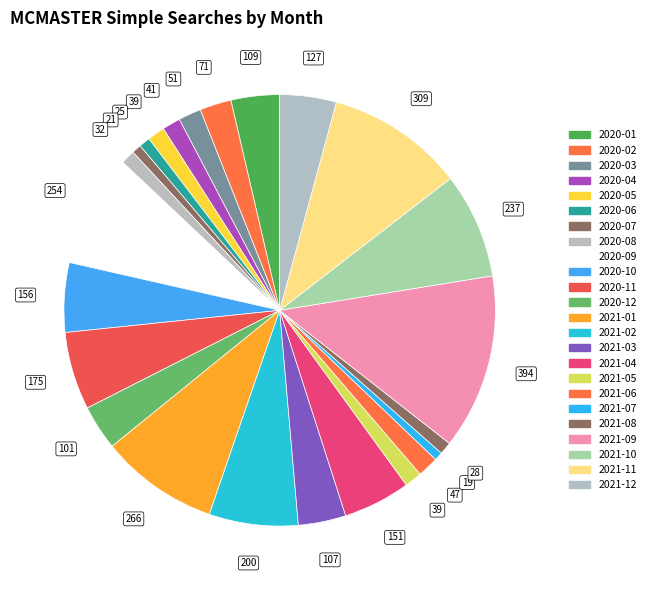

To the nearest percent, what is the combined percentage of 2020-01 and 2020-05?

5%